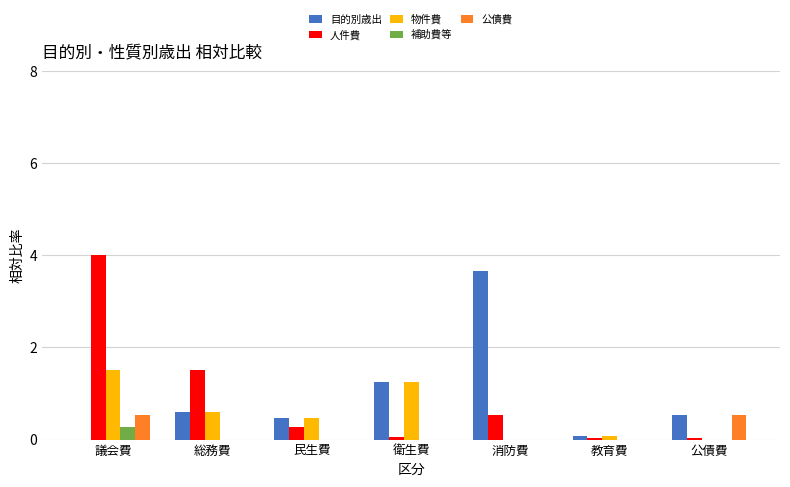

At which category is the sum across all series the highest?

議会費